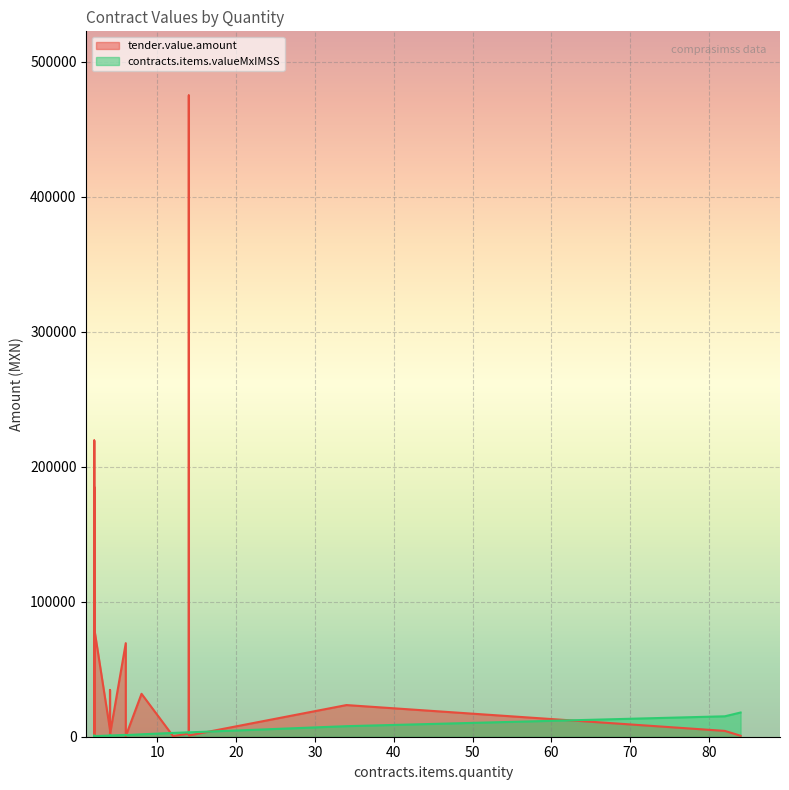

What is the minimum value for tender.value.amount?

447.8